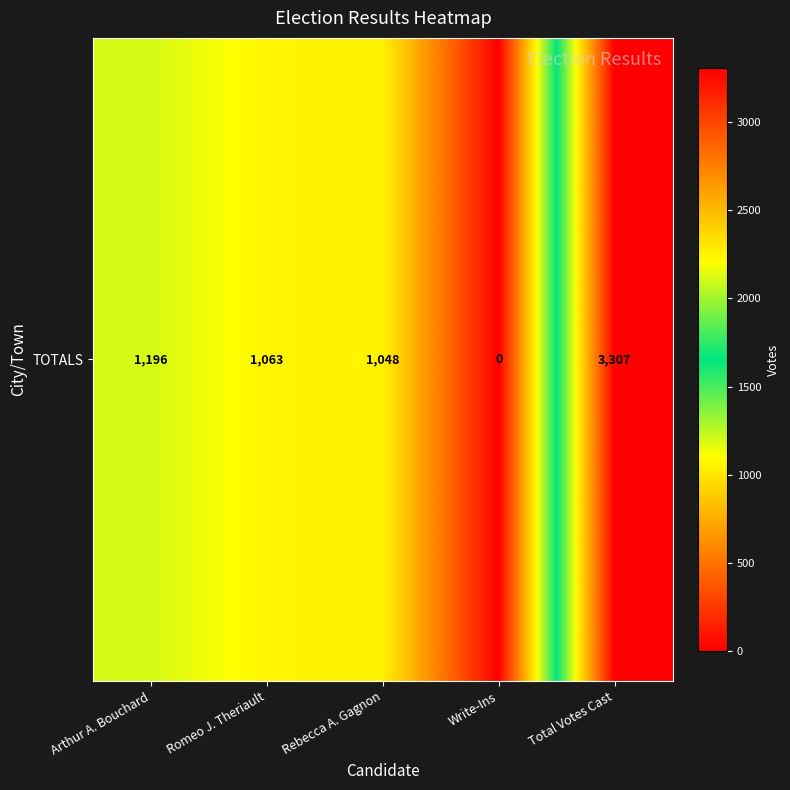

Reading right to left, transcribe all the data shown in this chart.

Total Votes Cast=3307	Write-Ins=0	Rebecca A. Gagnon=1048	Romeo J. Theriault=1063	Arthur A. Bouchard=1196